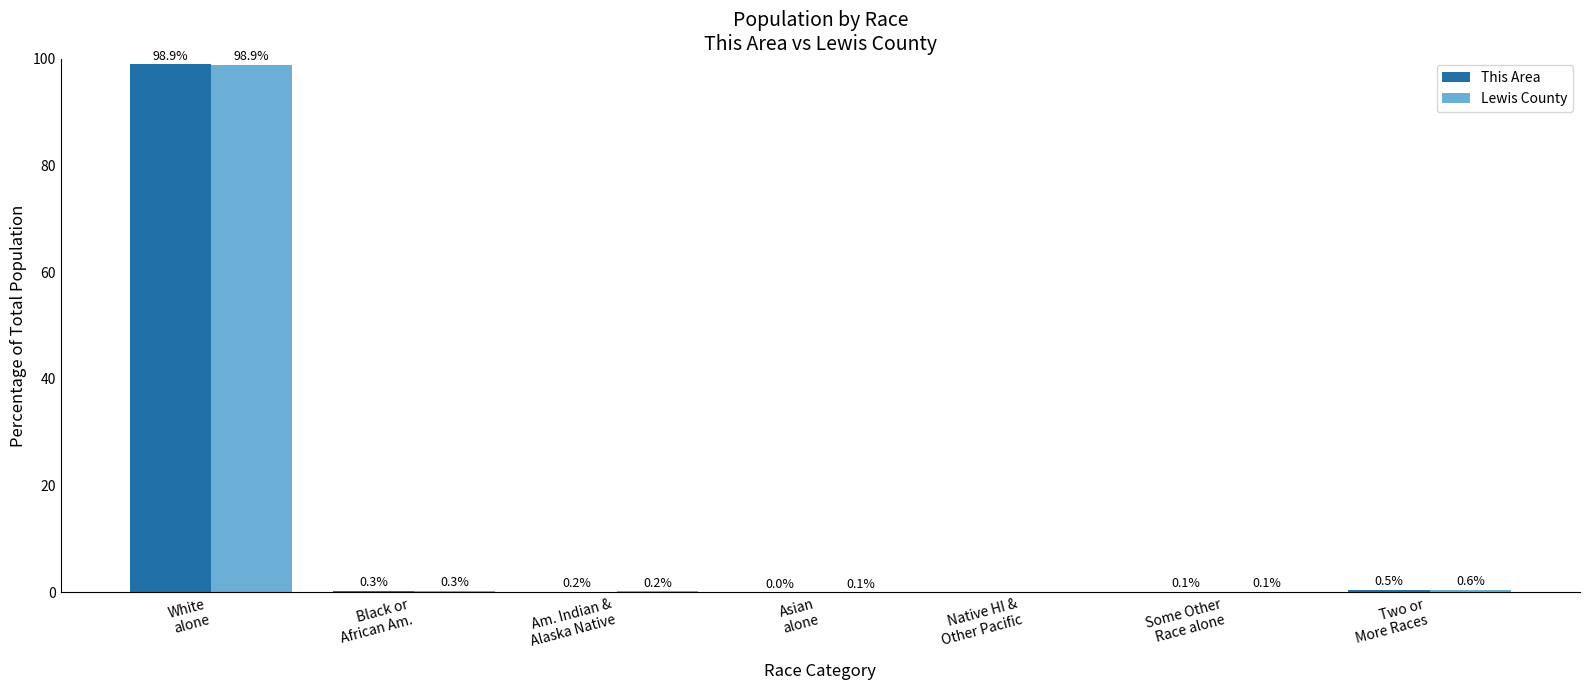

Which series changed the most between Native HI &
Other Pacific and Two or
More Races?

Lewis County